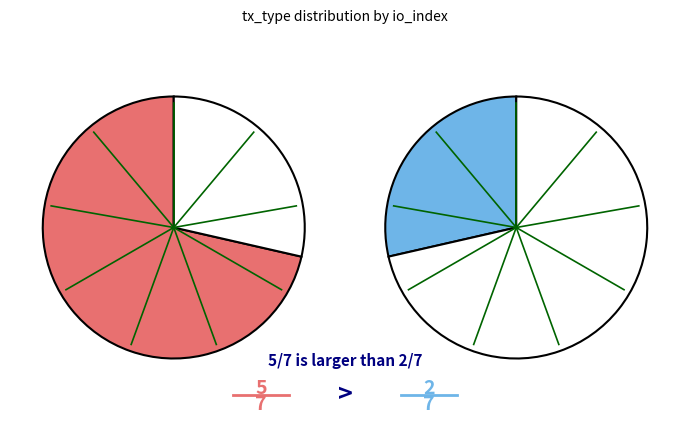

Is there any slice that represents more than half of the pie?

Yes